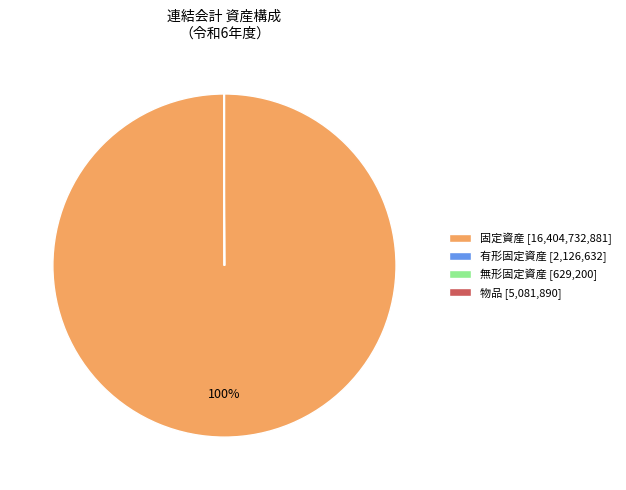

Which category has the biggest portion of the pie?

固定資産